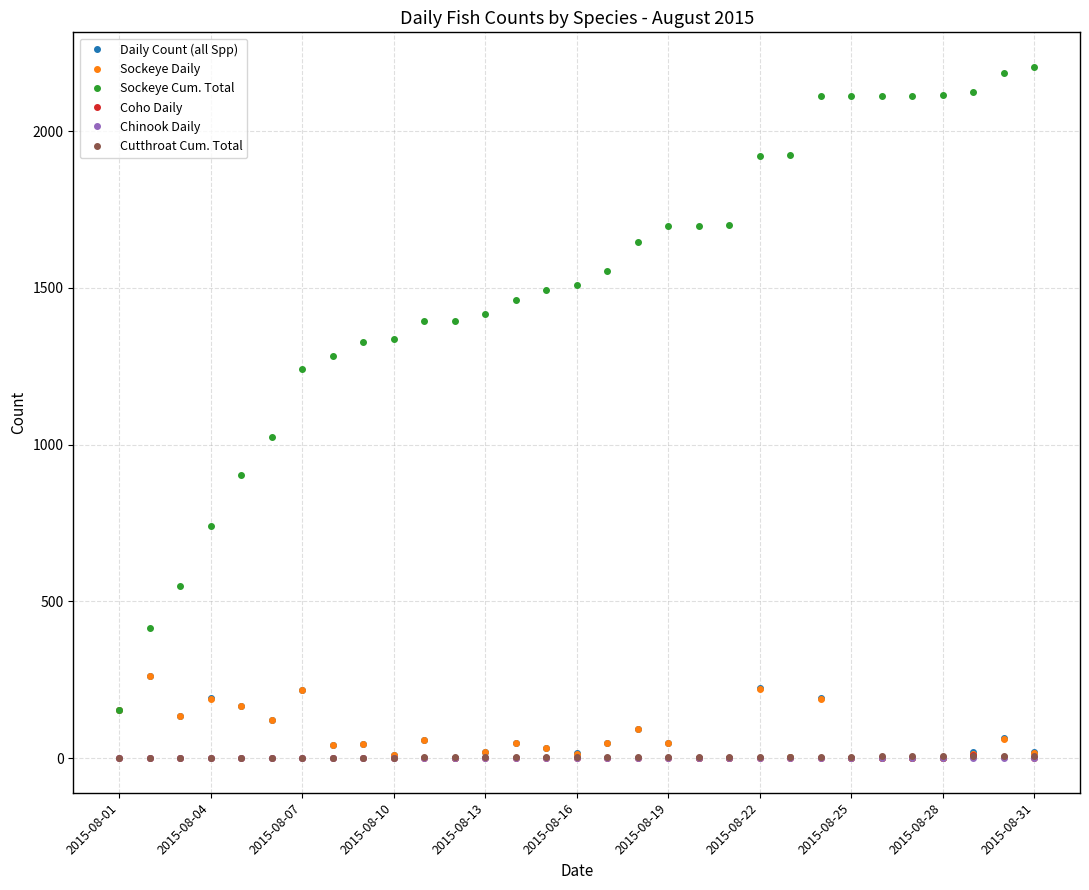

At how many categories does at least one series exceed 814?

27